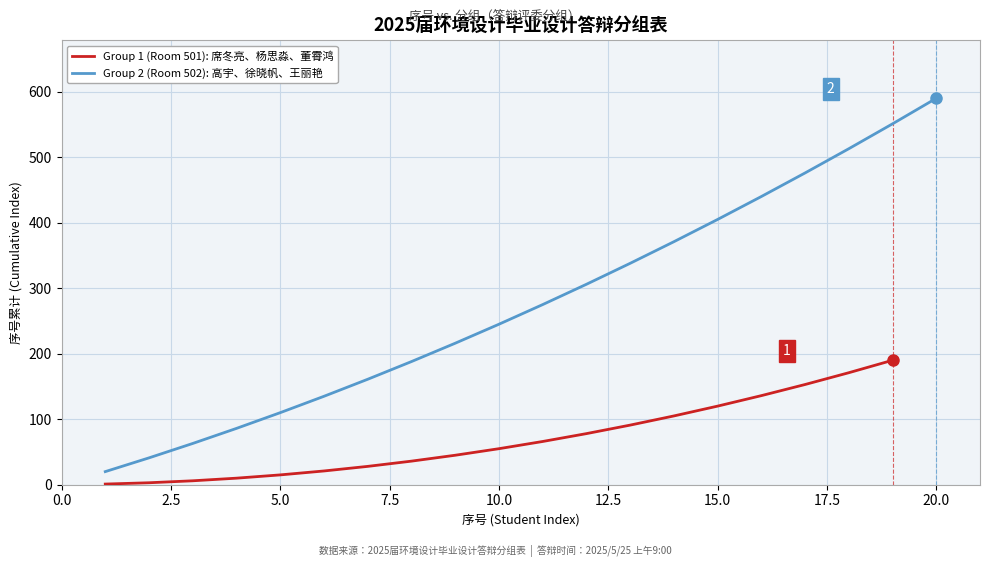

Does the chart display data point markers on the line(s)?

No